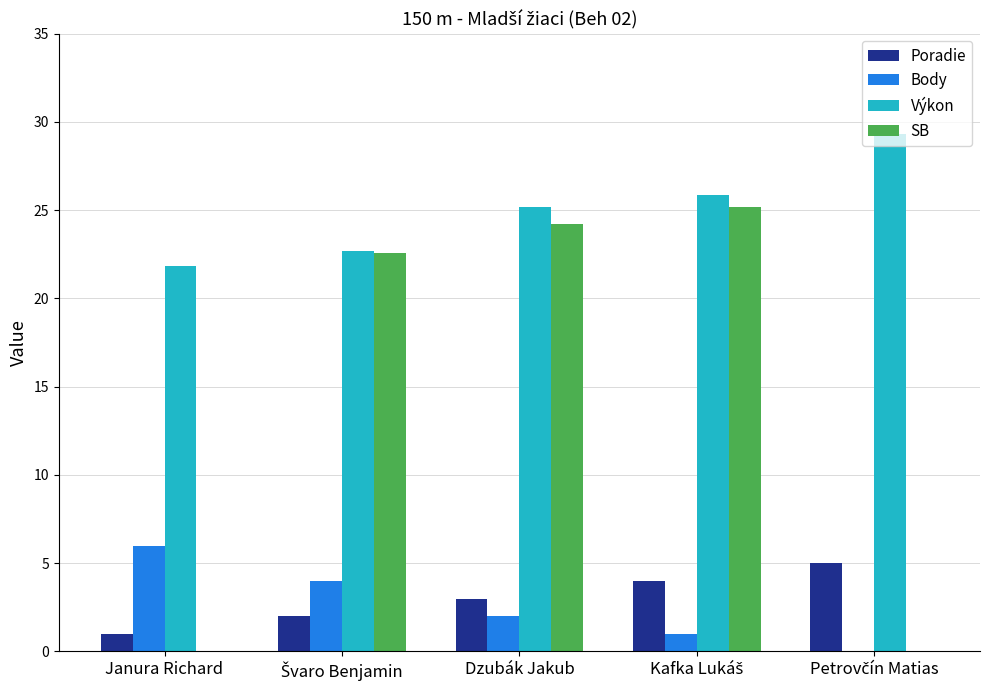

Reading right to left, what are all the values shown in this chart?

Poradie: 5.0	4.0	3.0	2.0	1.0
Body: 0.0	1.0	2.0	4.0	6.0
Výkon: 29.3	25.8	25.2	22.7	21.9
SB: 0.0	25.2	24.2	22.6	0.0